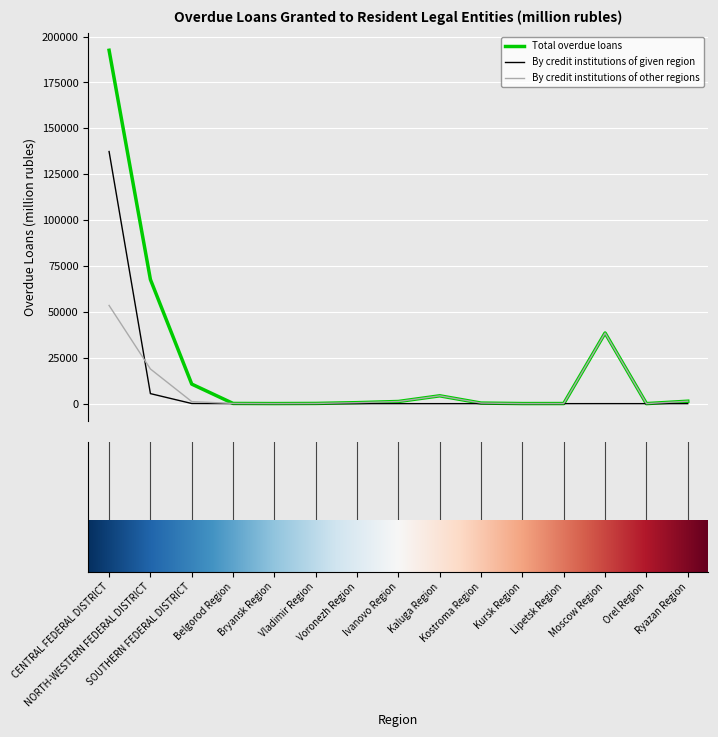

What is the maximum value for Total overdue loans?

192536